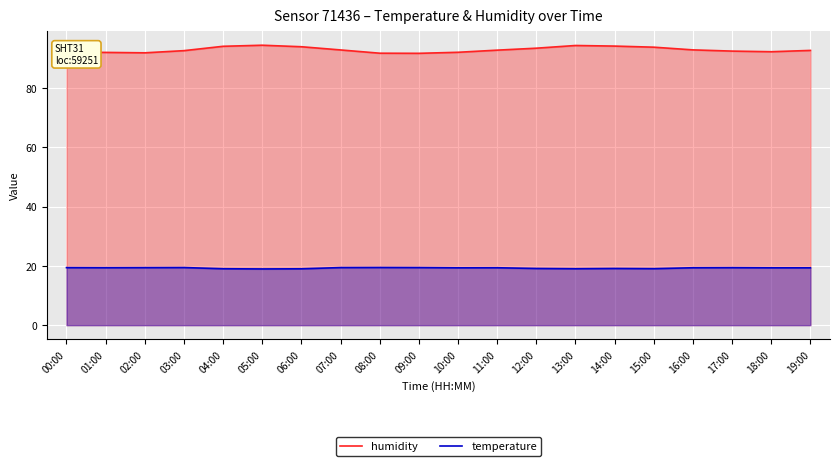

Count the number of categories in the chart.

20